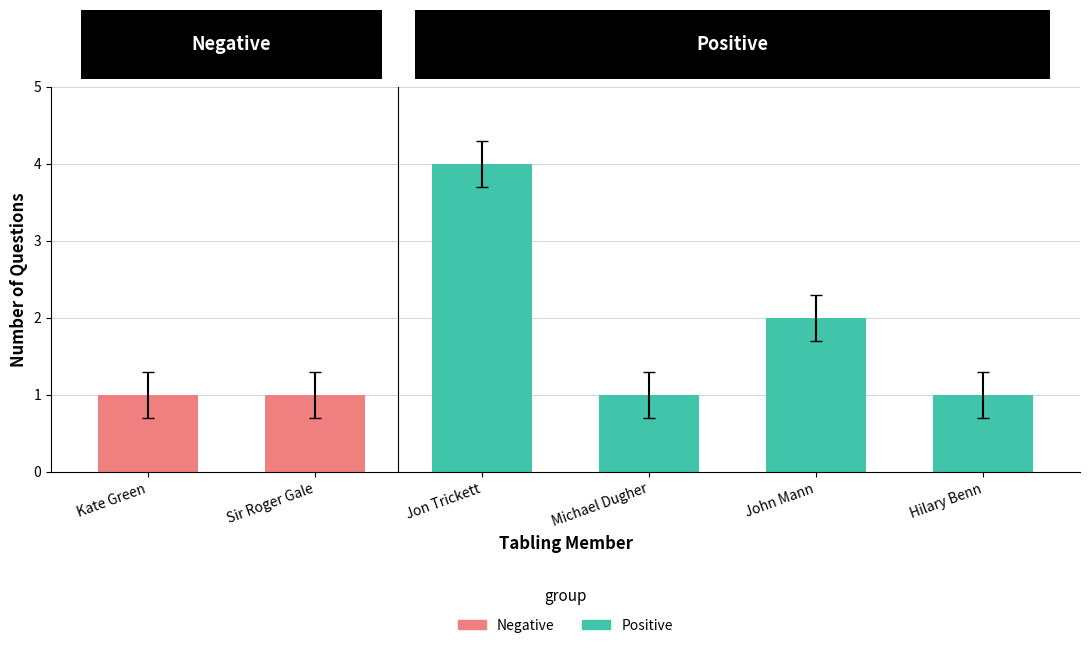

Between Biography information for Jon Trickett and Biography information for Kate Green, which is larger?

Biography information for Jon Trickett